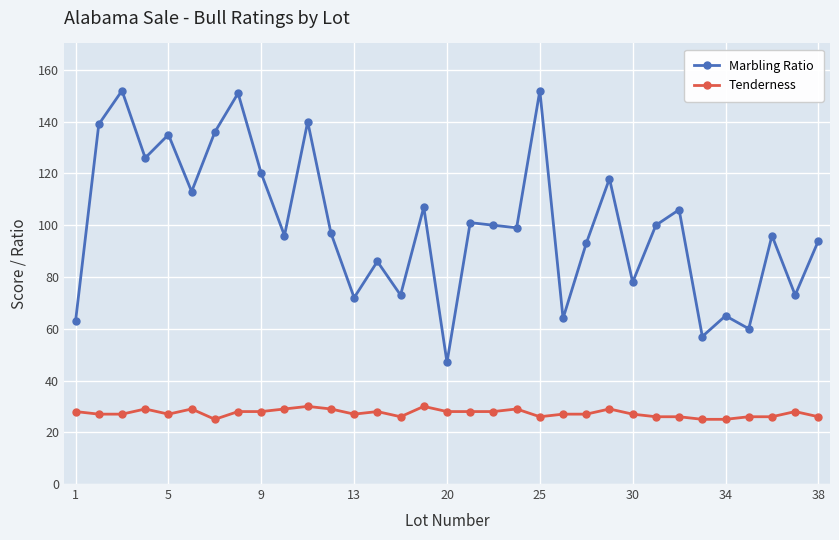

What is the difference between the second highest and minimum values in the Marbling Ratio series?

105